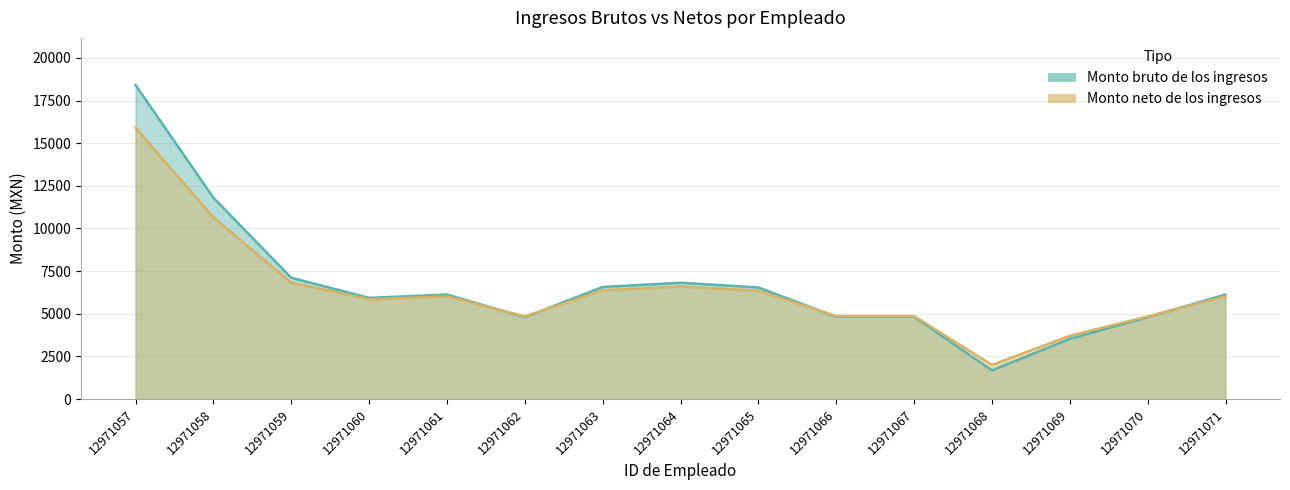

Reading left to right, what are all the values shown in this chart?

Monto bruto de los ingresos: 18408.3	11802.9	7113.3	5932.8	6127.5	4804.5	6571.8	6819.6	6543.0	4827.0	4827.0	1681.5	3532.6	4804.5	6127.5
Monto neto de los ingresos: 15898.4	10656.0	6824.4	5848.4	6022.0	4846.0	6377.2	6598.0	6348.8	4867.2	4867.2	2004.4	3712.4	4846.0	6022.0